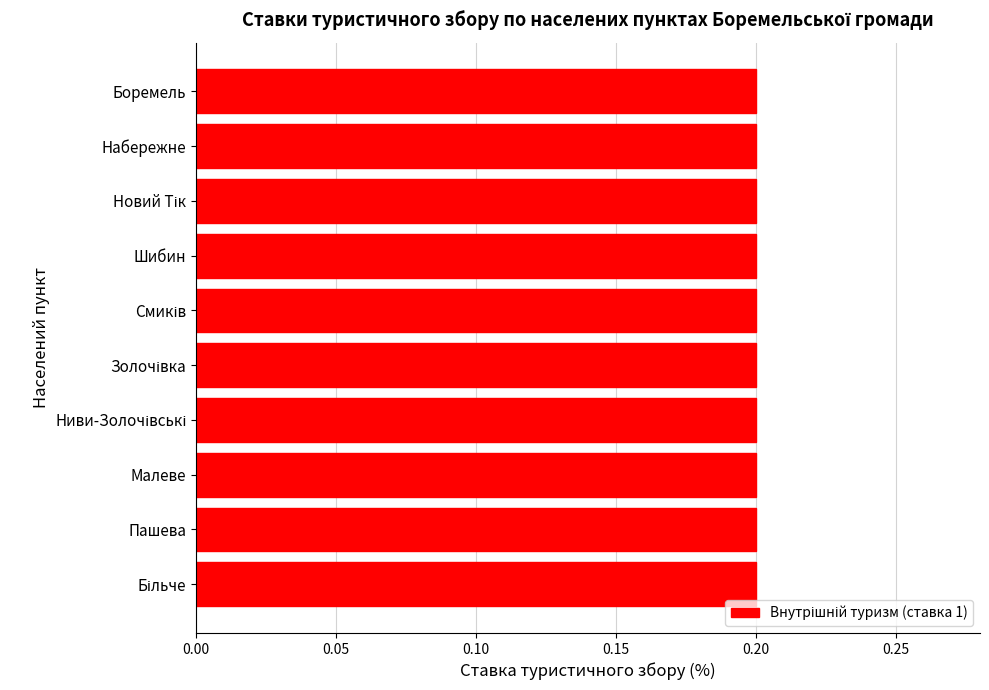

Which series has the largest range (max minus min)?

Внутрішній туризм (ставка 1)